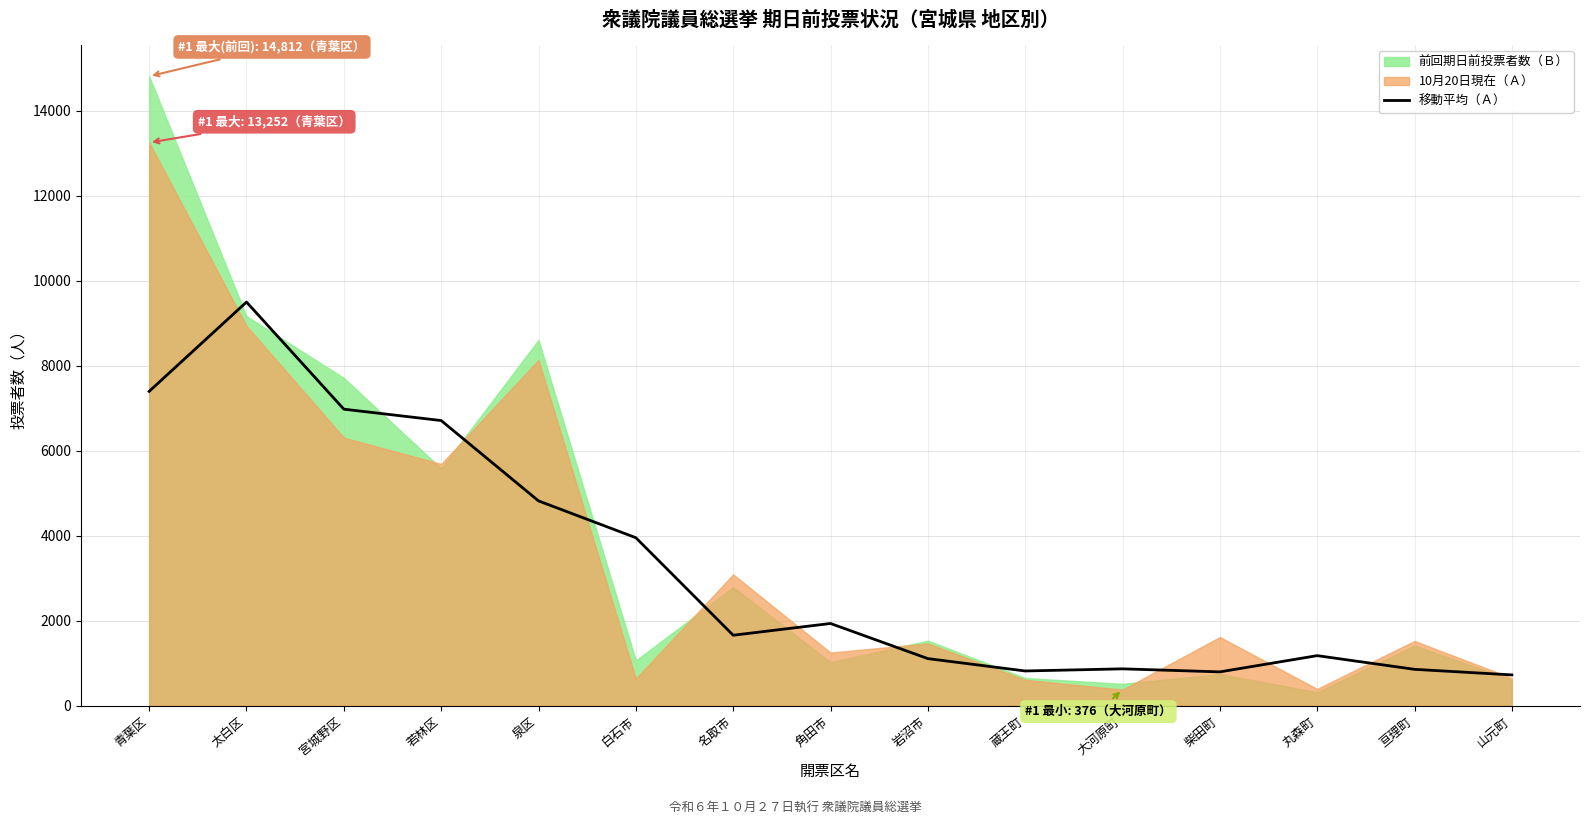

The value at 若林区 is 10509.9. True or false?

False